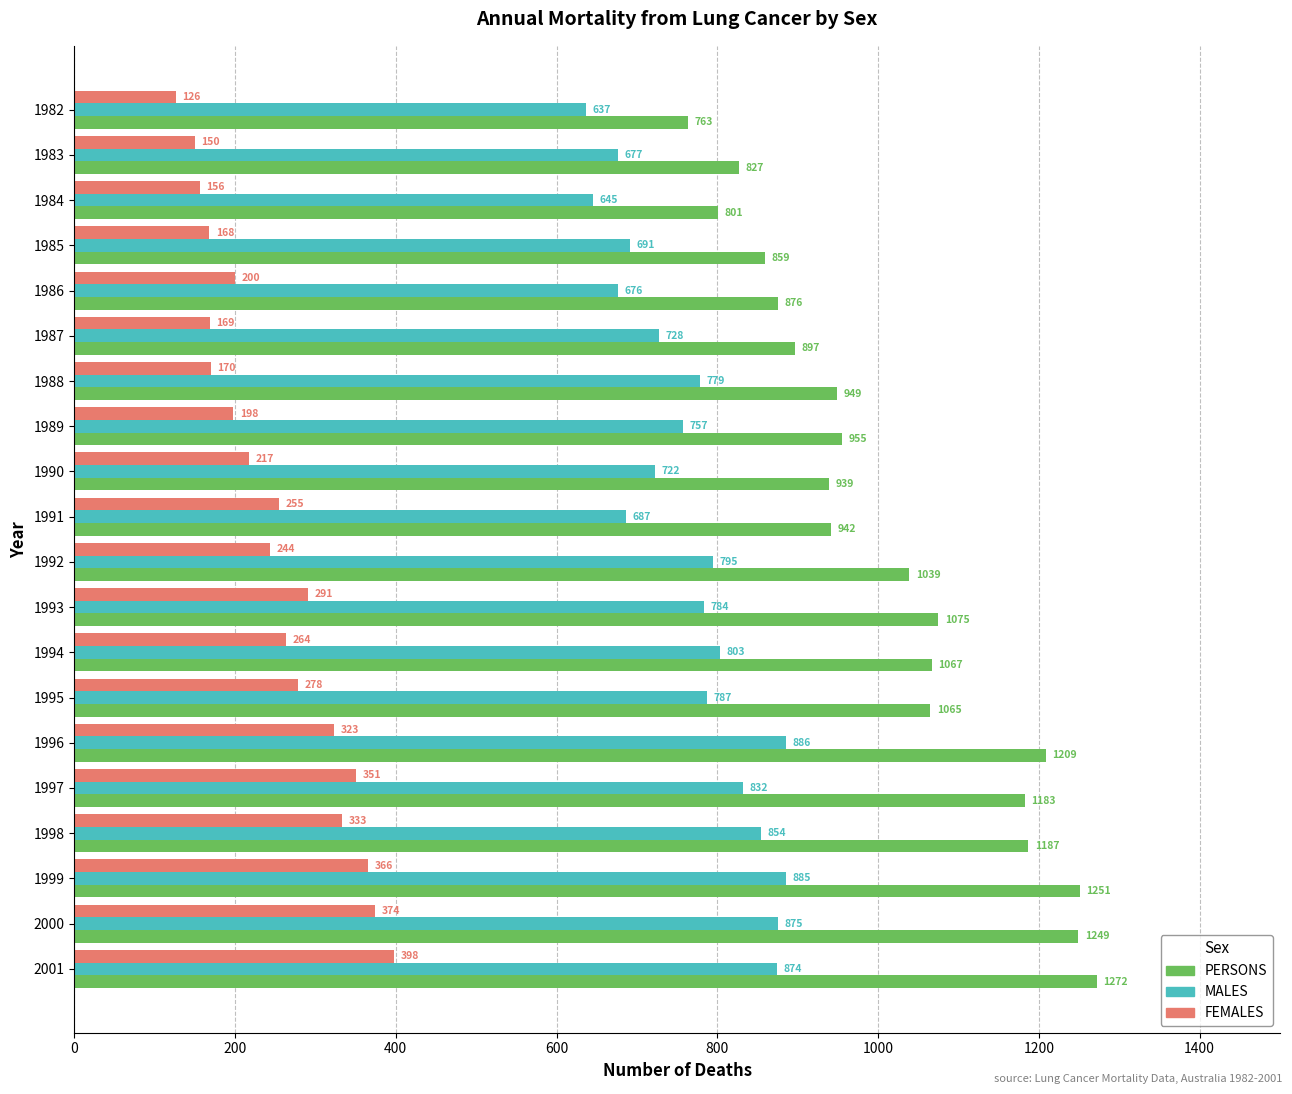

At which category is the sum across all series the highest?

2001